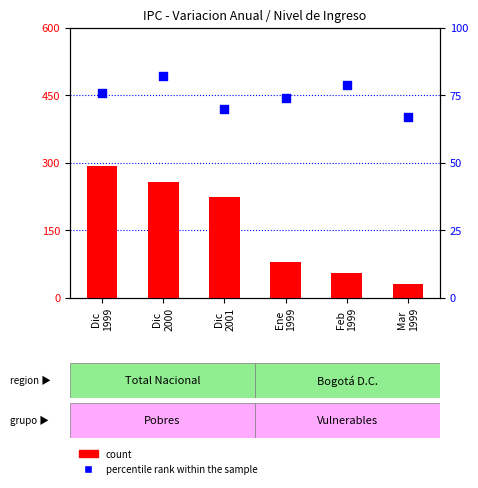

Is the value of count at Mar
1999 greater than the value of percentile rank within the sample at Dic
2001?

No